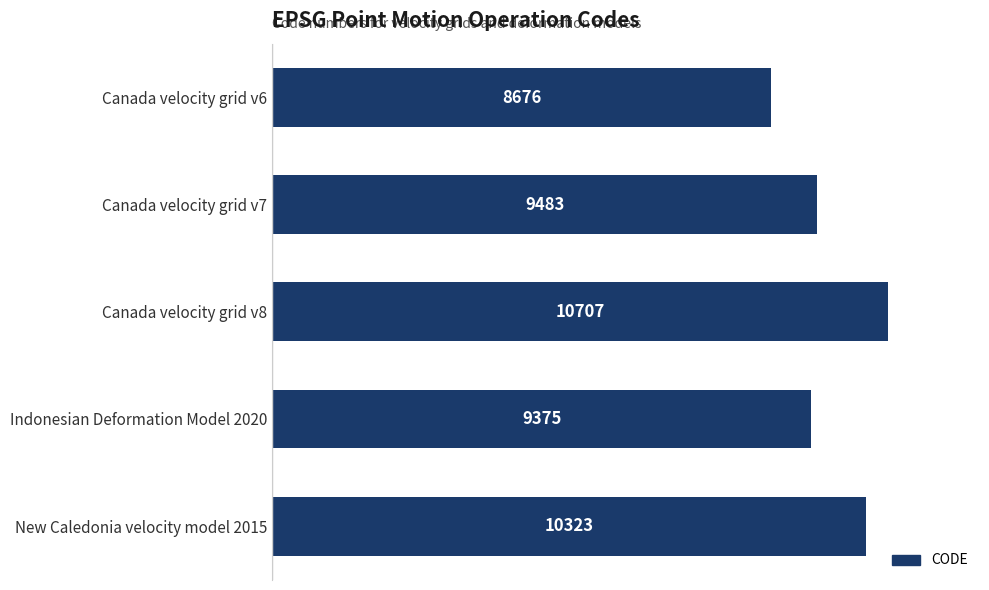

Where is the data nearest to the value 9691?

Canada velocity grid v7